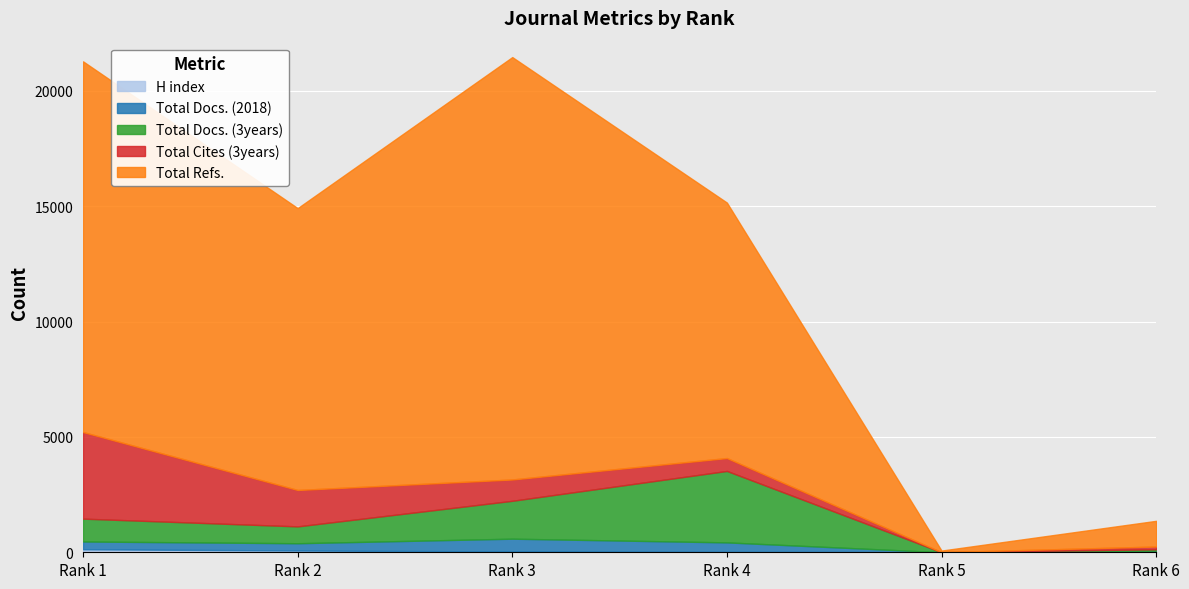

What is the highest value of the H index series?

131